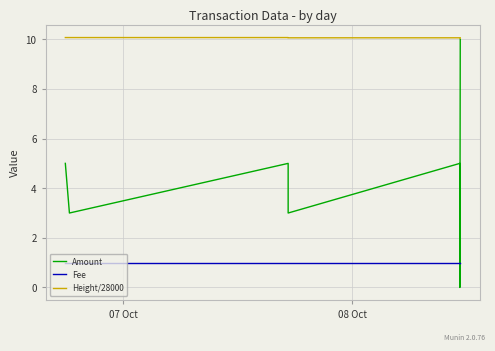

How many lines are shown in the chart?

3